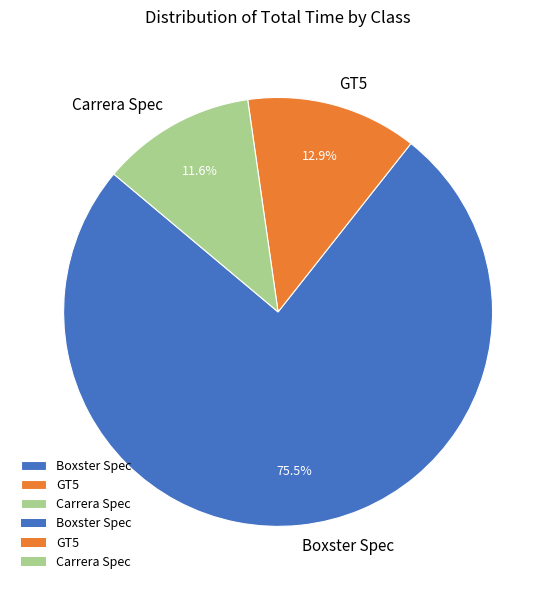

Which slice represents more than half of the pie?

Boxster Spec